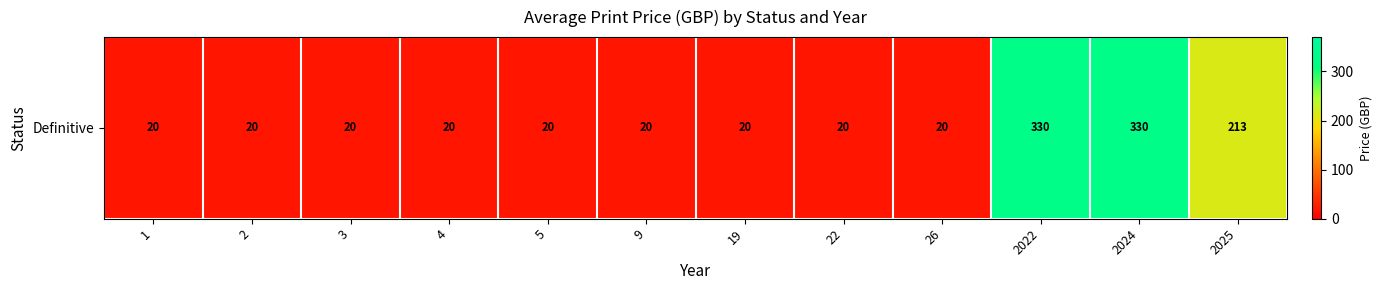

Between 2 and 19, which is larger?

2